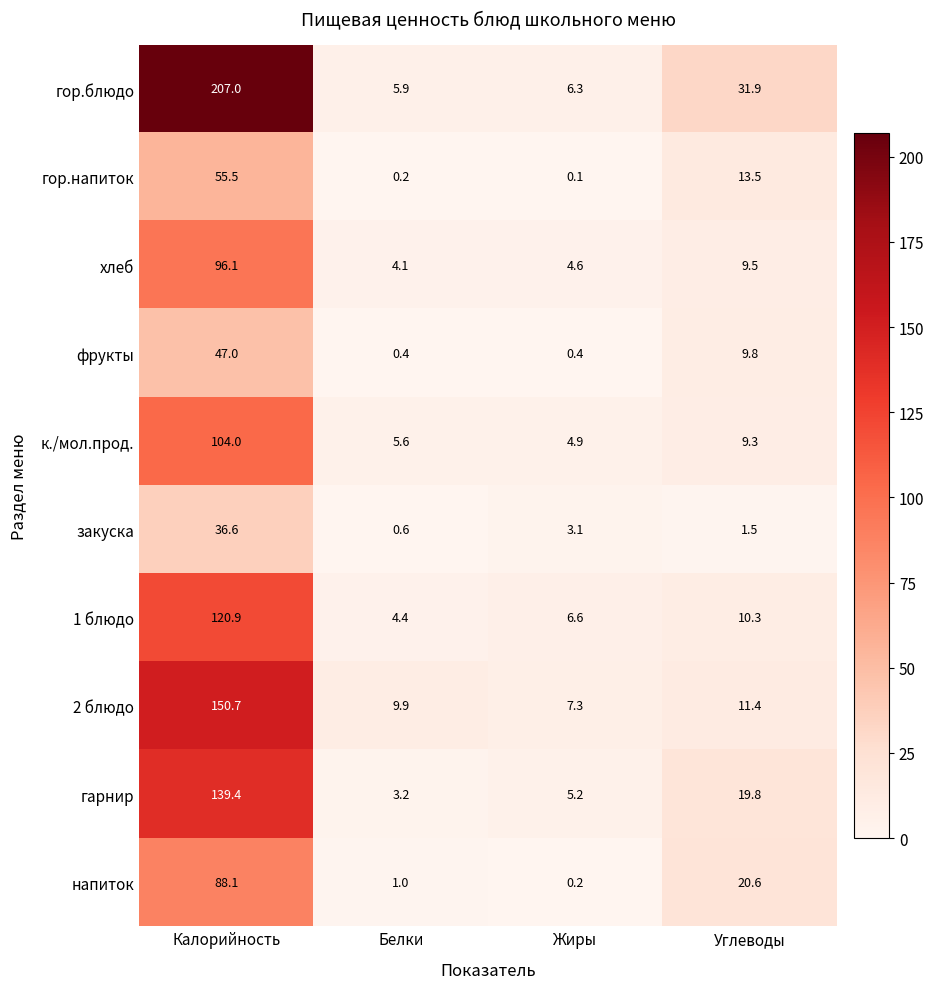

Rank the series by their maximum value, from lowest to highest.

закуска, фрукты, гор.напиток, напиток, хлеб, к./мол.прод., 1 блюдо, гарнир, 2 блюдо, гор.блюдо